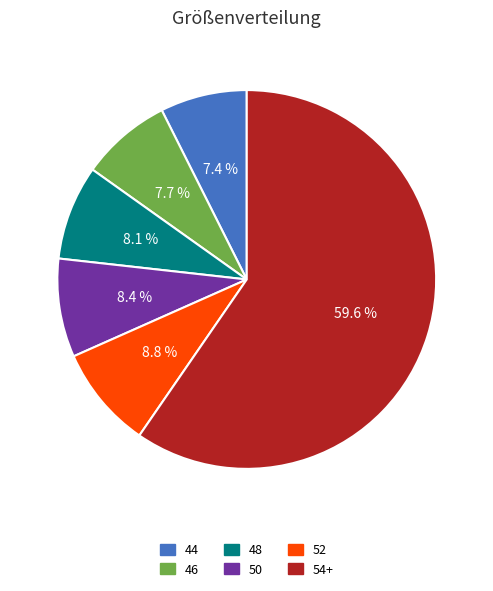

Is there a majority slice in this chart?

Yes